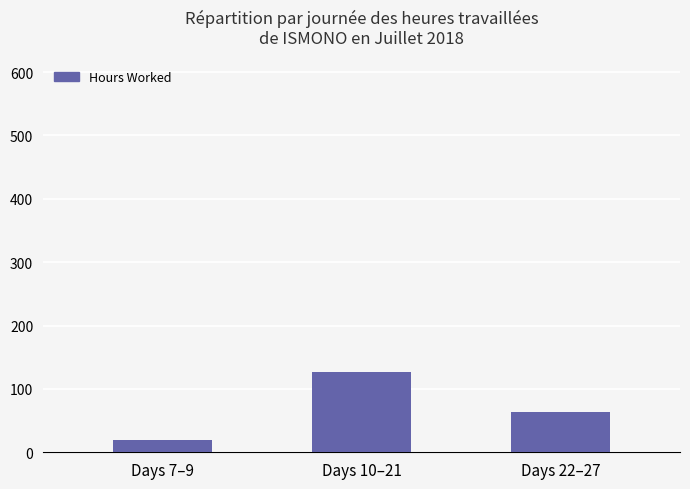

At which label does the data first exceed 63?

Days 10–21